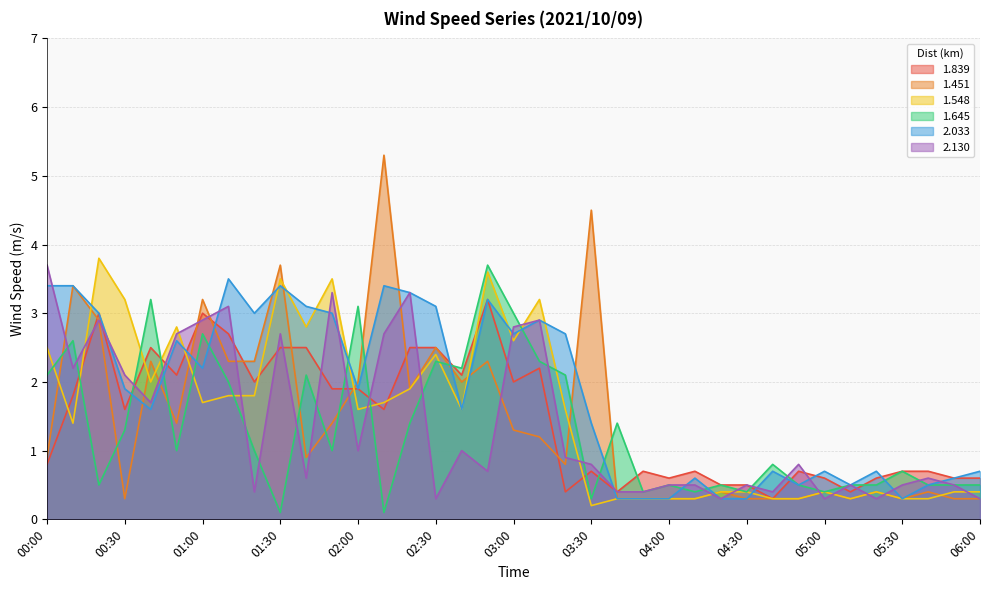

What is the label of the 13th point from the left?

02:00